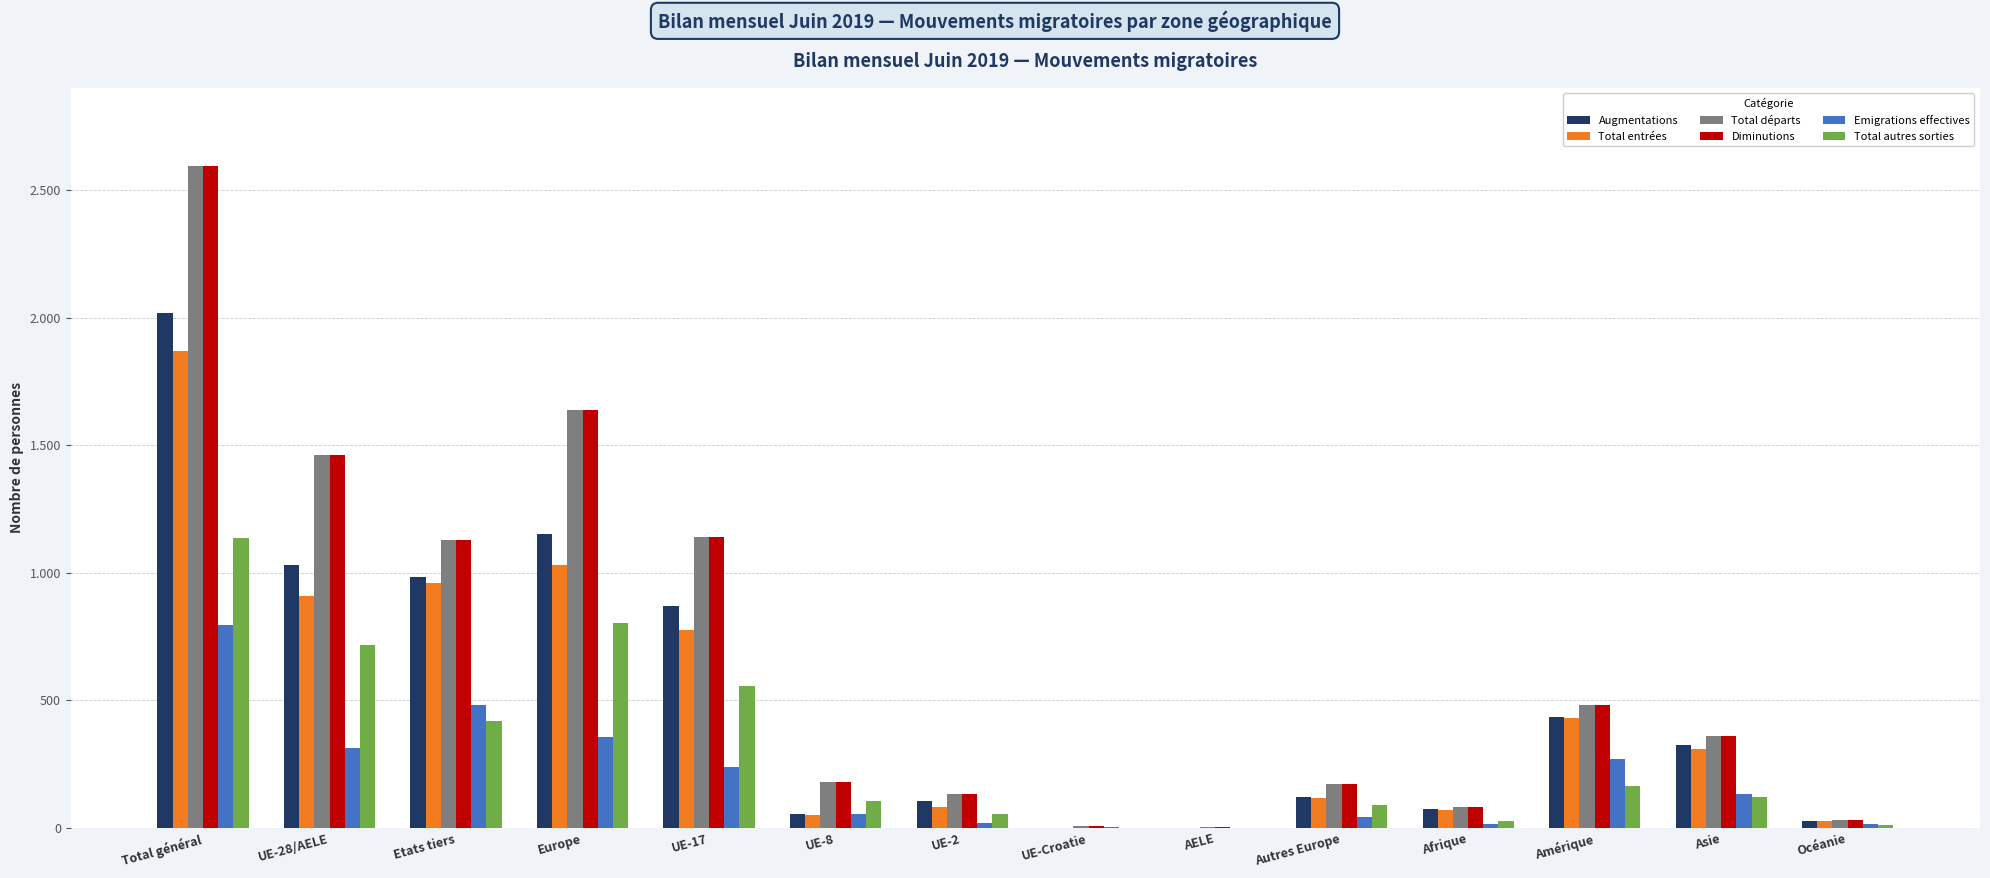

What is the average value of the Augmentations series?

514